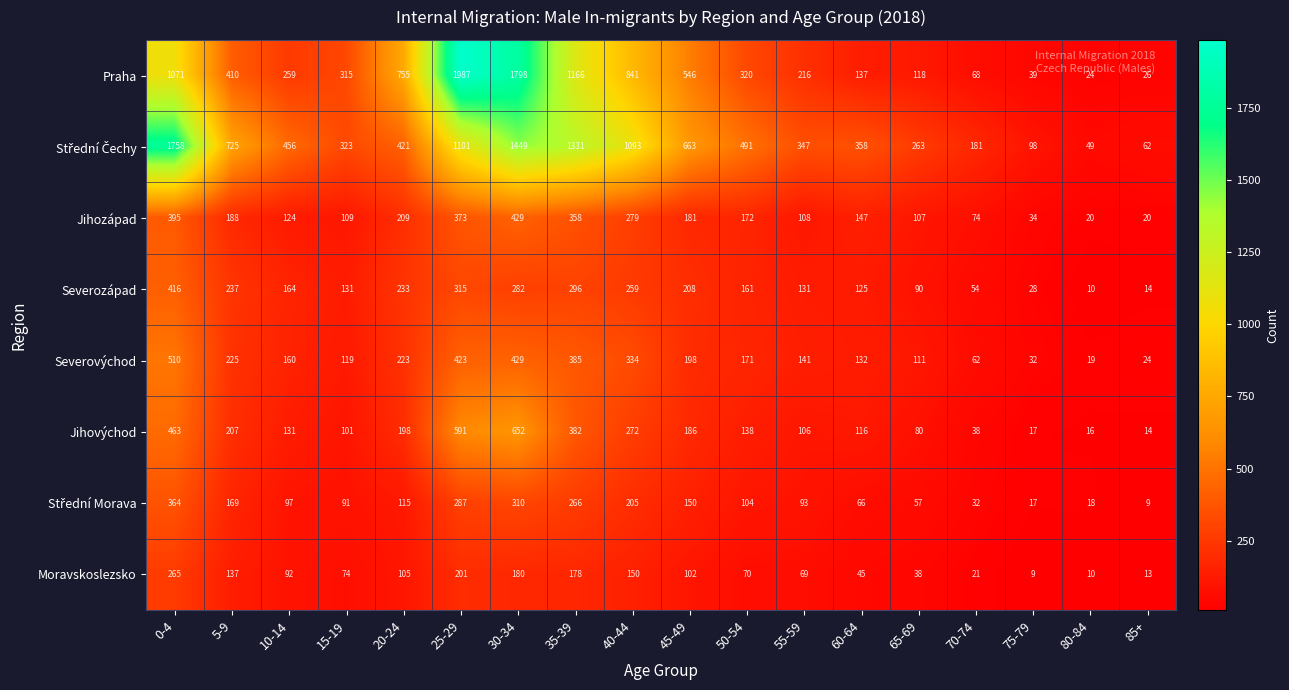

How many data points does each series have?

18